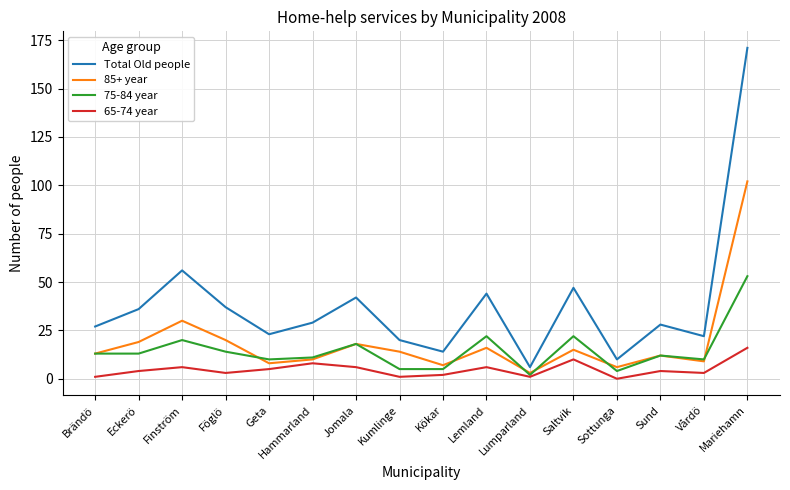

Reading right to left, transcribe all the data shown in this chart.

Total Old people: Mariehamn=171	Vårdö=22	Sund=28	Sottunga=10	Saltvik=47	Lumparland=6	Lemland=44	Kökar=14	Kumlinge=20	Jomala=42	Hammarland=29	Geta=23	Föglö=37	Finström=56	Eckerö=36	Brändö=27
85+ year: Mariehamn=102	Vårdö=9	Sund=12	Sottunga=6	Saltvik=15	Lumparland=3	Lemland=16	Kökar=7	Kumlinge=14	Jomala=18	Hammarland=10	Geta=8	Föglö=20	Finström=30	Eckerö=19	Brändö=13
75-84 year: Mariehamn=53	Vårdö=10	Sund=12	Sottunga=4	Saltvik=22	Lumparland=2	Lemland=22	Kökar=5	Kumlinge=5	Jomala=18	Hammarland=11	Geta=10	Föglö=14	Finström=20	Eckerö=13	Brändö=13
65-74 year: Mariehamn=16	Vårdö=3	Sund=4	Sottunga=0	Saltvik=10	Lumparland=1	Lemland=6	Kökar=2	Kumlinge=1	Jomala=6	Hammarland=8	Geta=5	Föglö=3	Finström=6	Eckerö=4	Brändö=1